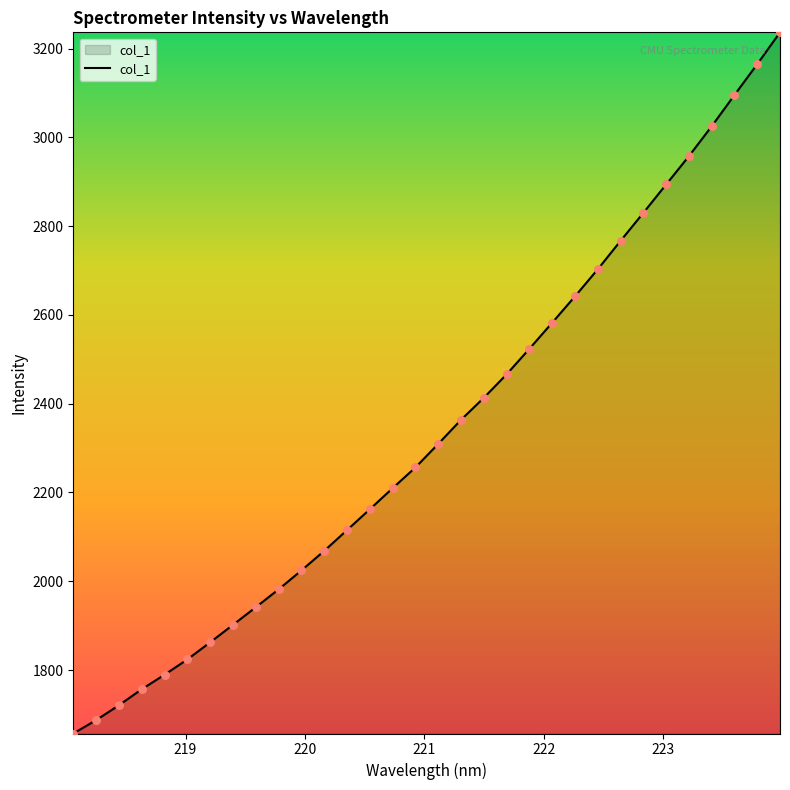

What is the minimum value shown in the chart?

1657.1